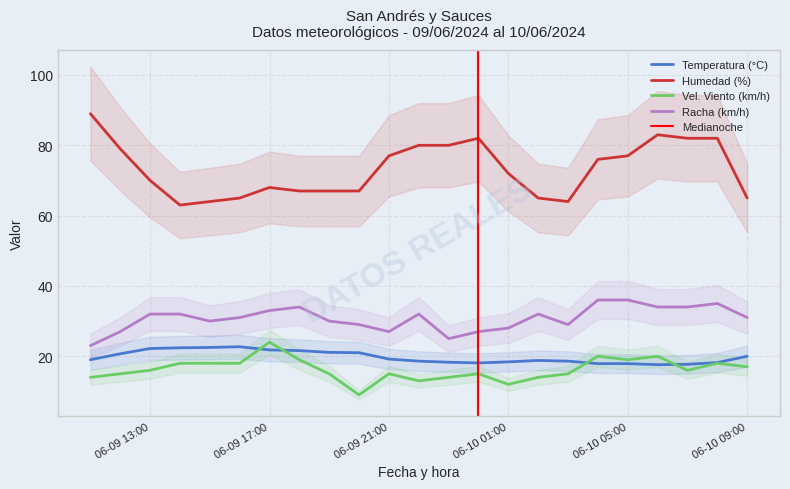

Which series has the largest range (max minus min)?

Humedad (%)